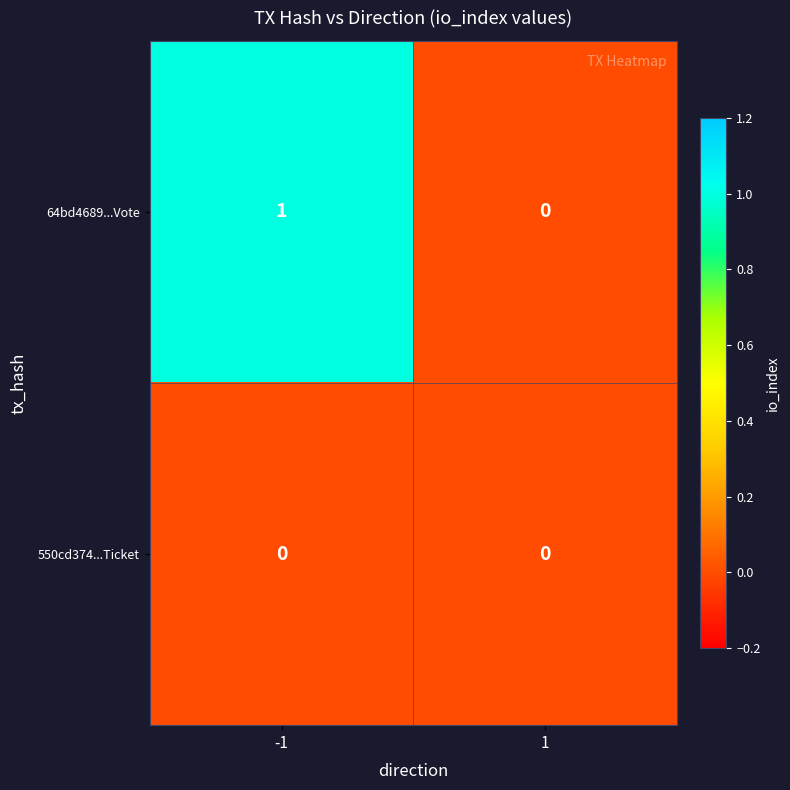

Reading right to left, list all the values displayed in this chart.

64bd4689...Vote: 0	1
550cd374...Ticket: 0	0